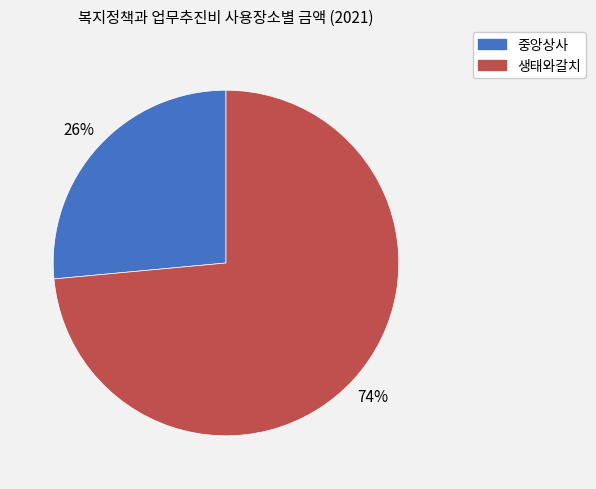

How many slices are in this pie chart?

2